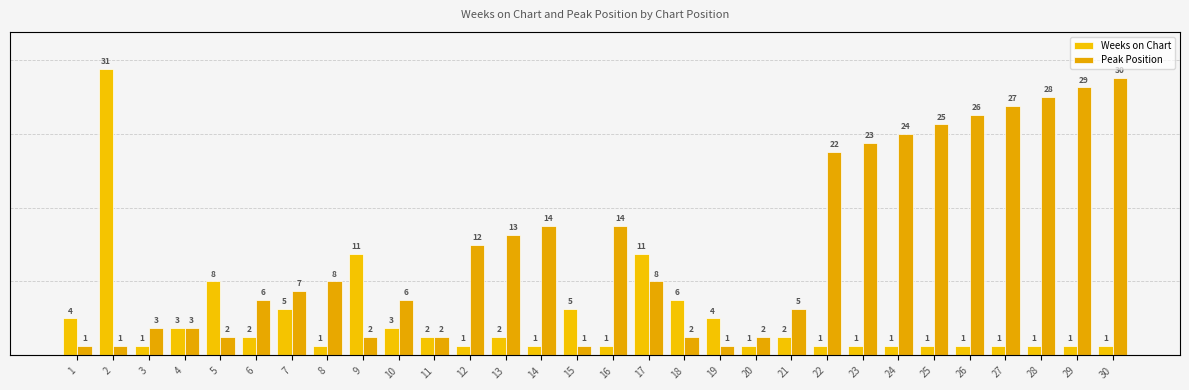

What is the difference between the maximum and minimum values in the Weeks on Chart series?

30